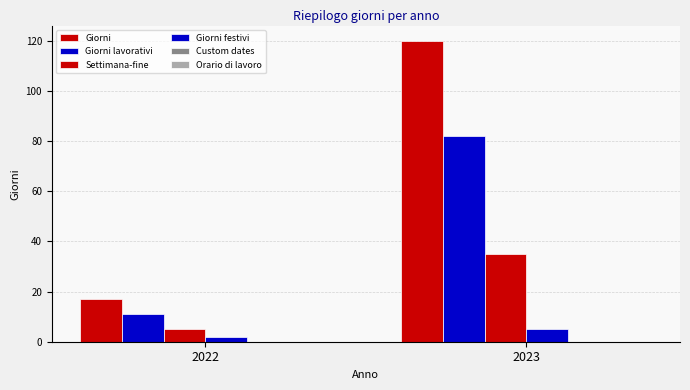

Count the Settimana-fine values in the range 5 to 35.

2